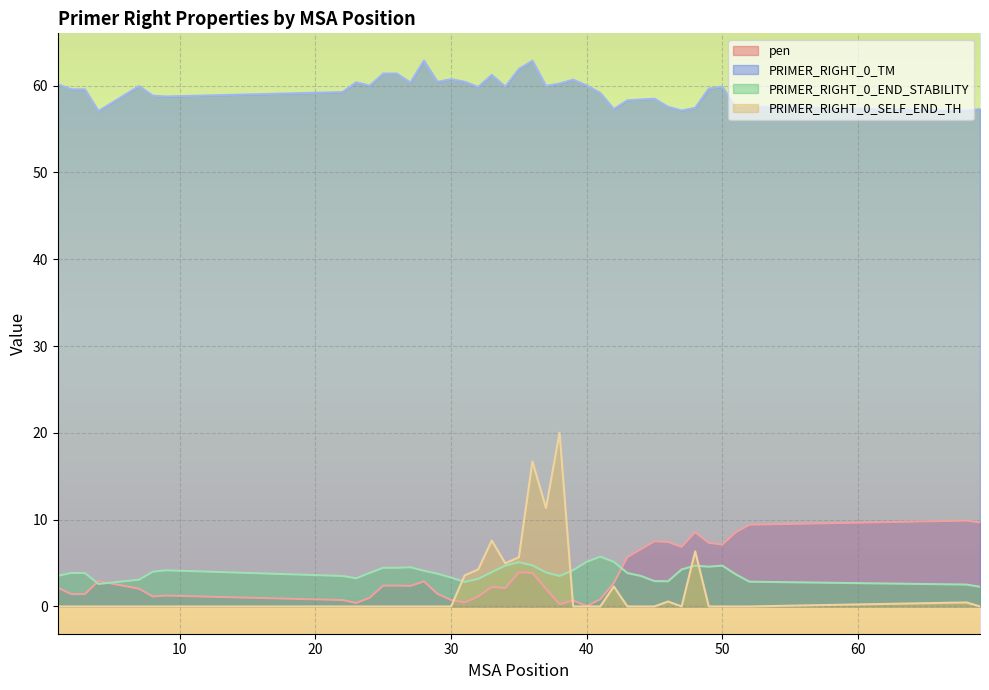

In PRIMER_RIGHT_0_SELF_END_TH, how many points are lower than both neighbors (excluding endpoints)?

3